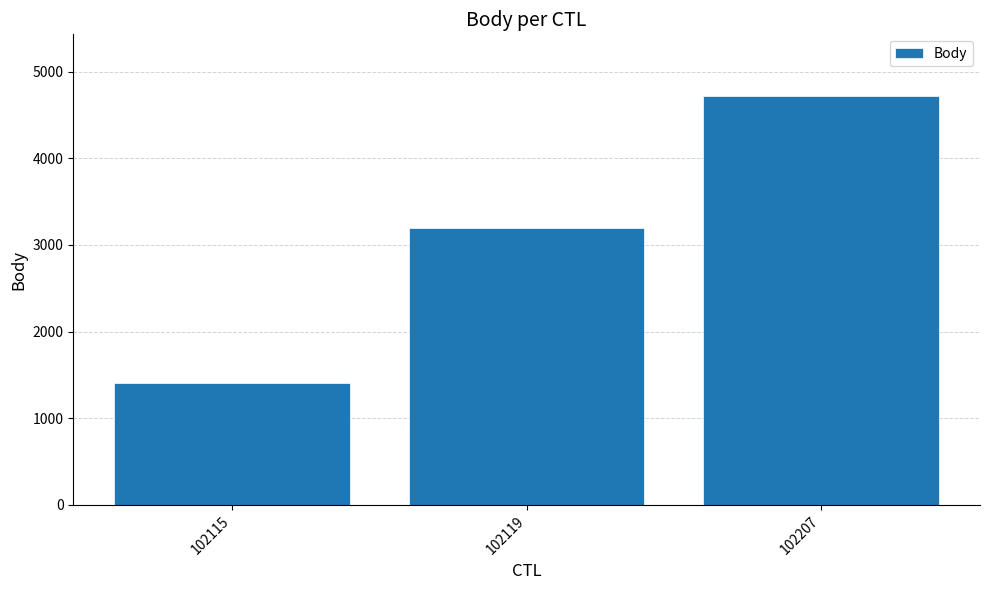

How many data points does each series have?

3